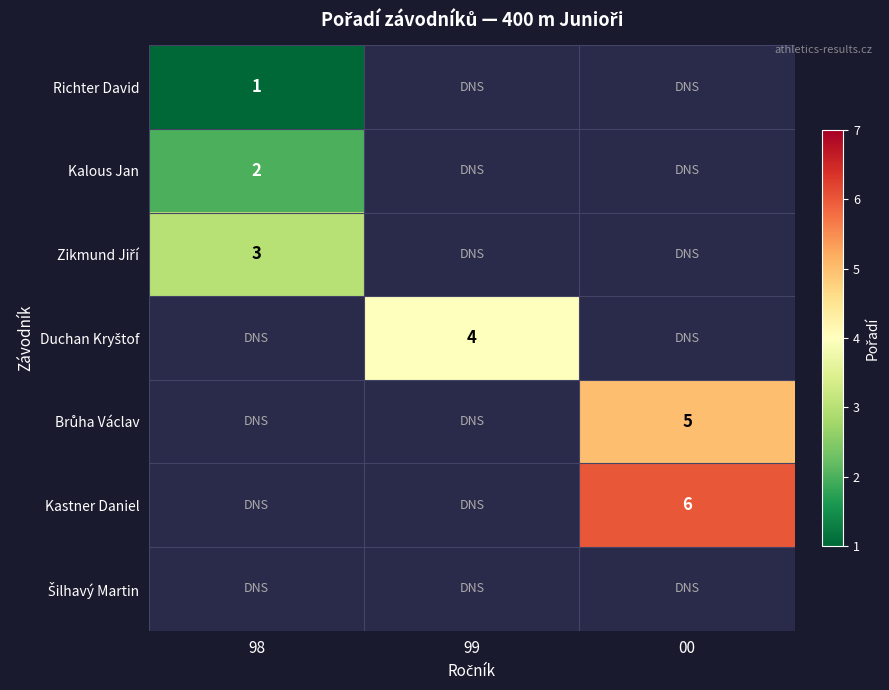

True or false: Kastner Daniel has a value of 11 at 00.

False